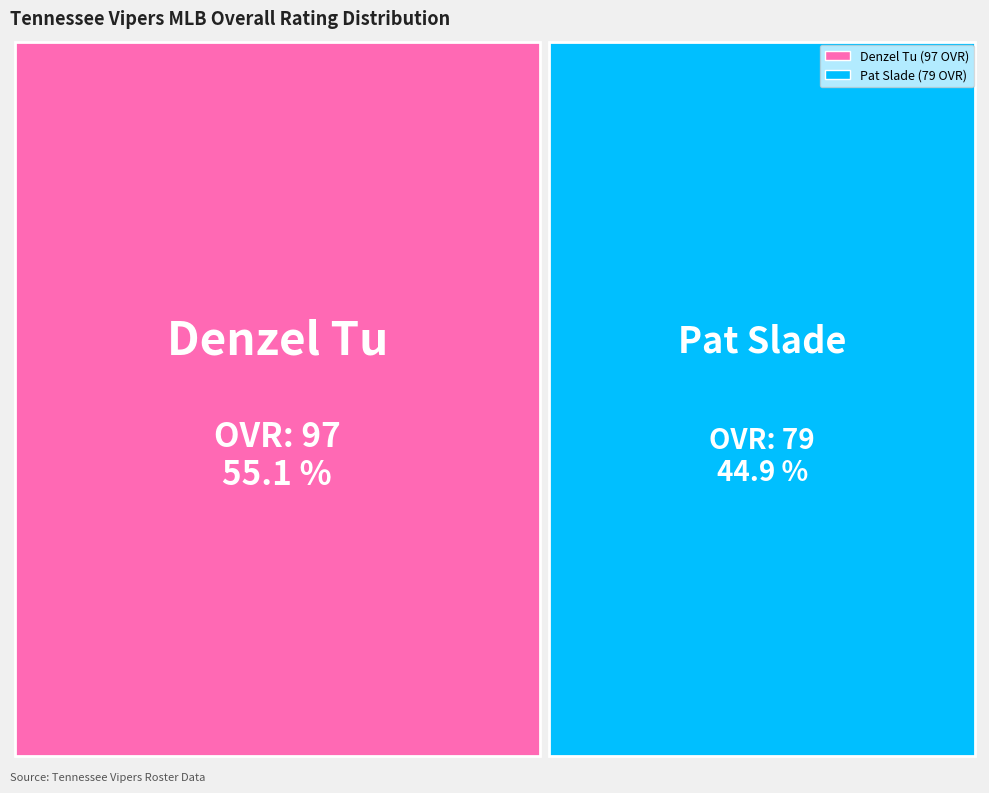

Approximately how many times larger is the value at Pat Slade compared to Denzel Tu?

0.8